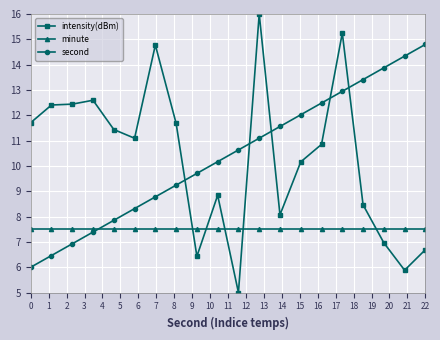

What are all the series names shown in the legend?

intensity(dBm), minute, second